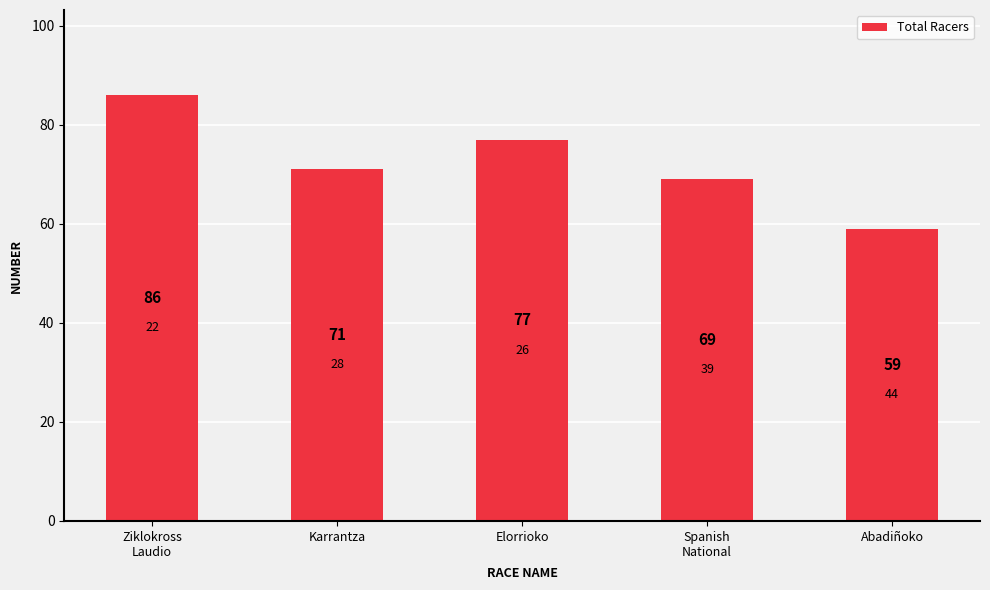

Is it true that the value at Elorrioko is 77?

True